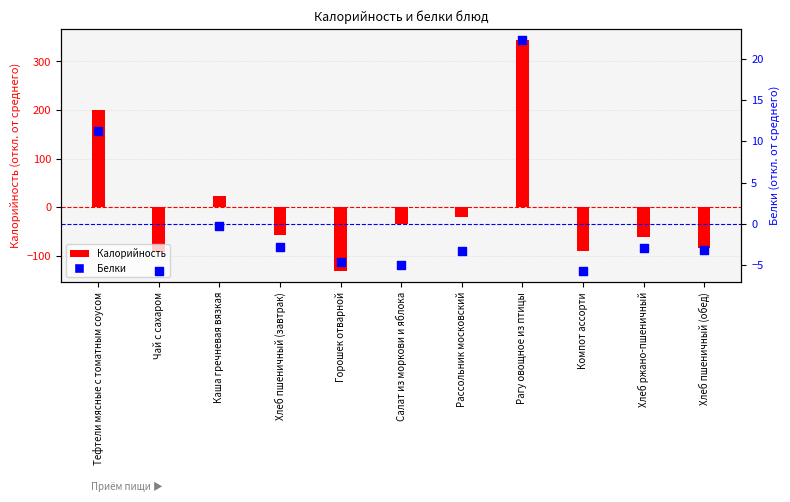

What is the total value across all series at Компот ассорти?

-94.5